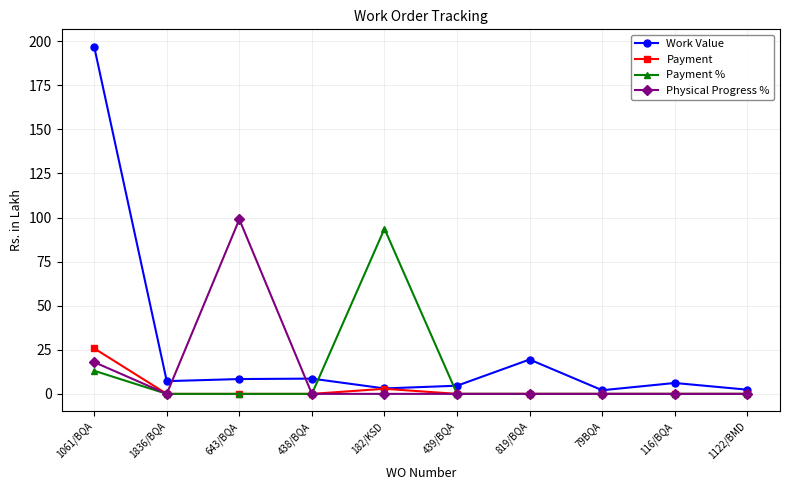

How many categories are shown in the chart?

10